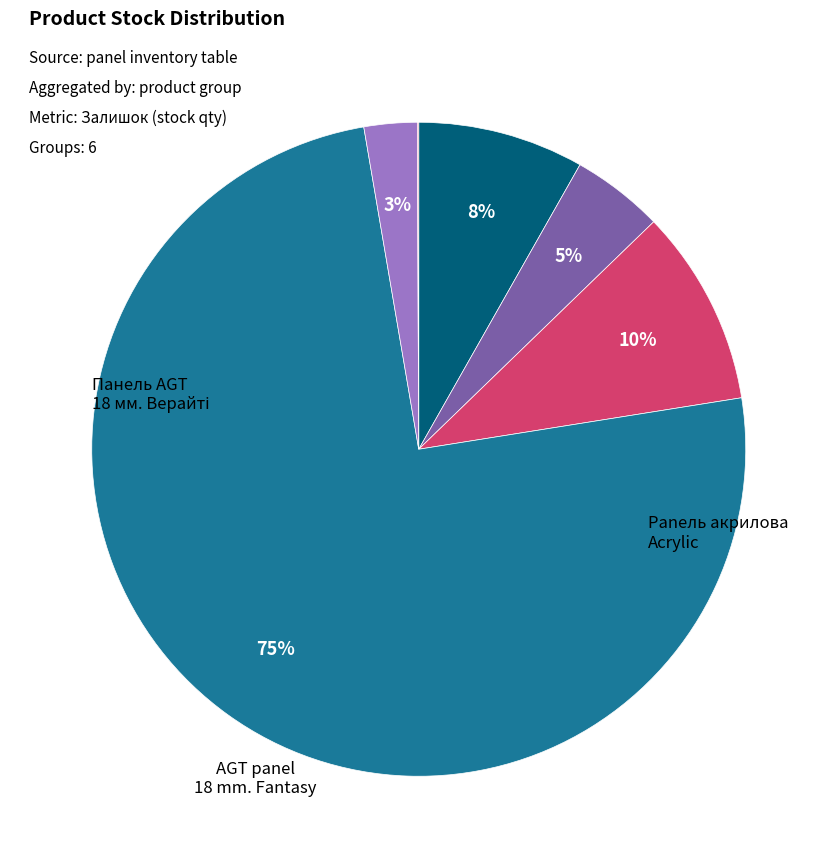

Is there a majority slice in this chart?

Yes